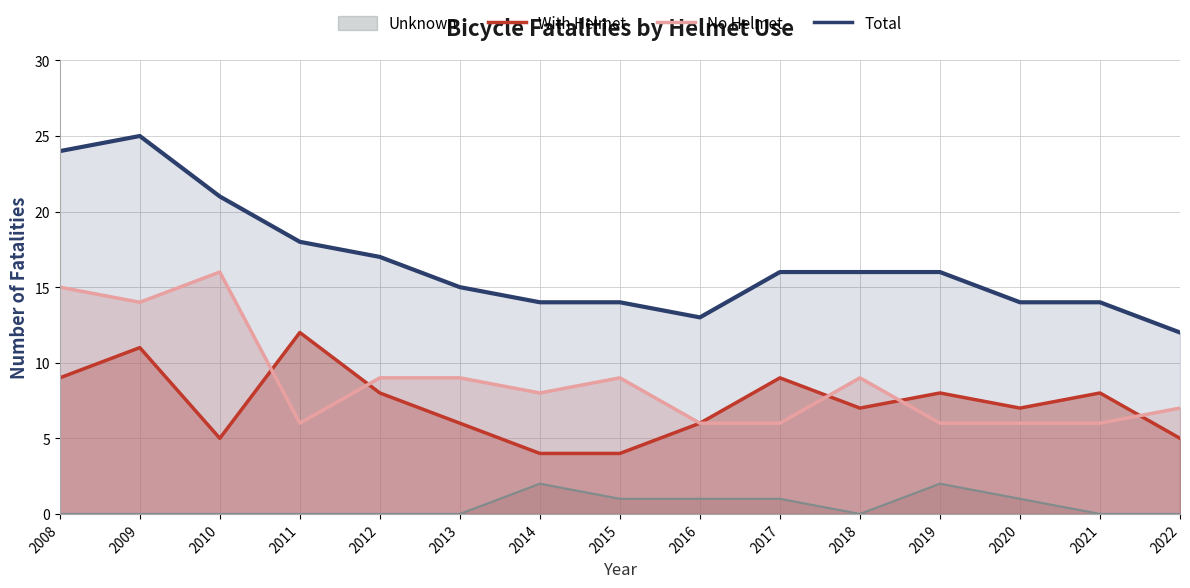

What is the greatest value displayed?

25